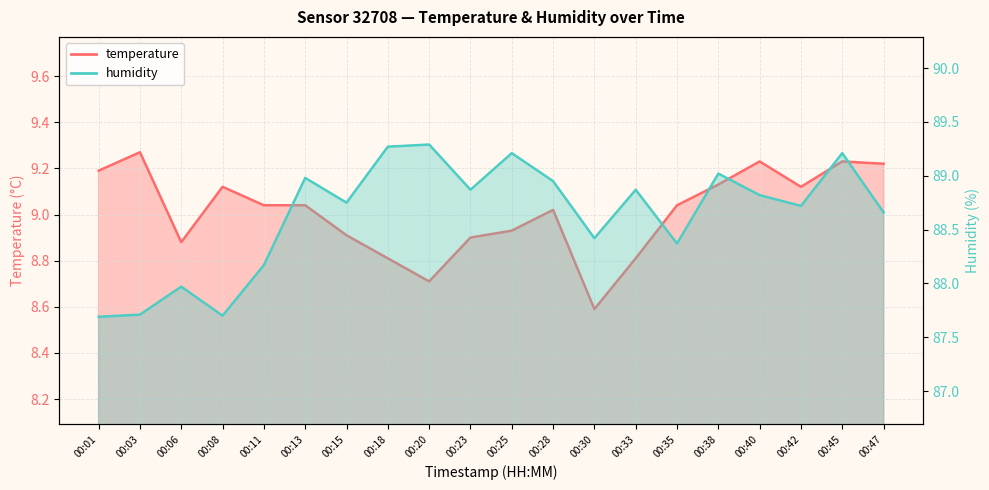

At how many categories does at least one series exceed 54?

20